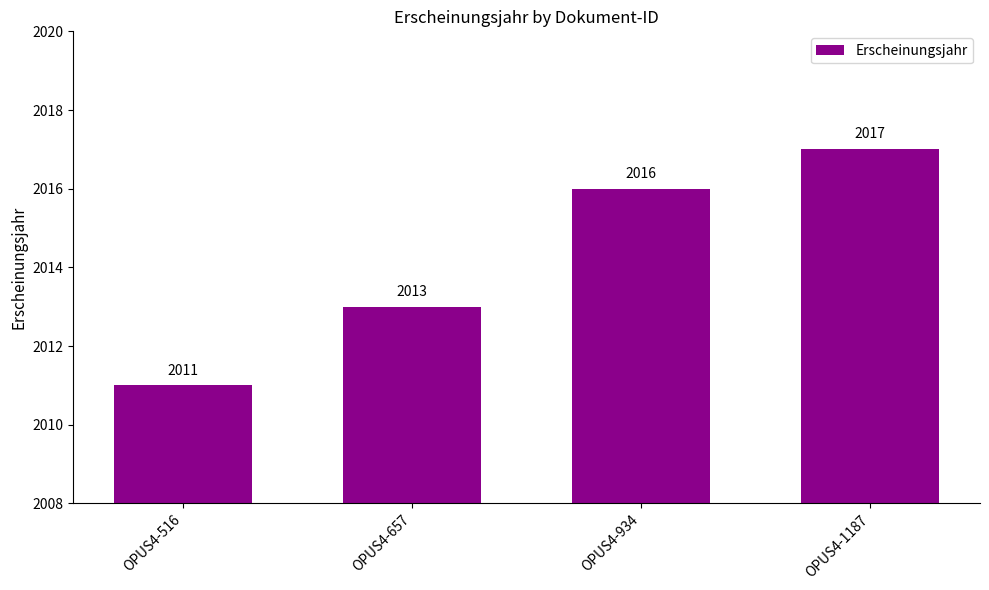

Between OPUS4-1187 and OPUS4-657, which is larger?

OPUS4-1187